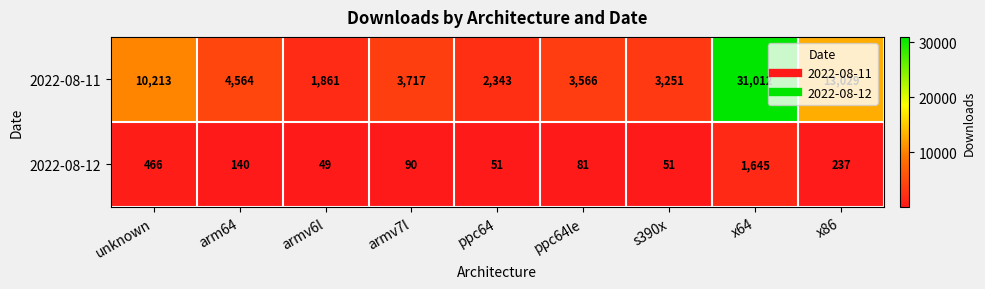

Where does the 2022-08-11 series first go above 3717?

unknown